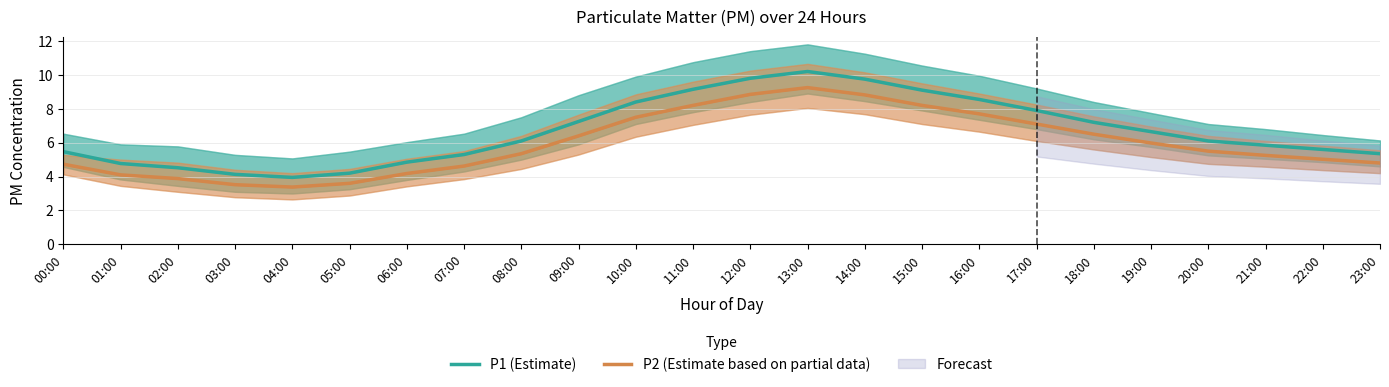

True or false: P2 (Estimate based on partial data) and P1 (Estimate) cross at least once.

False